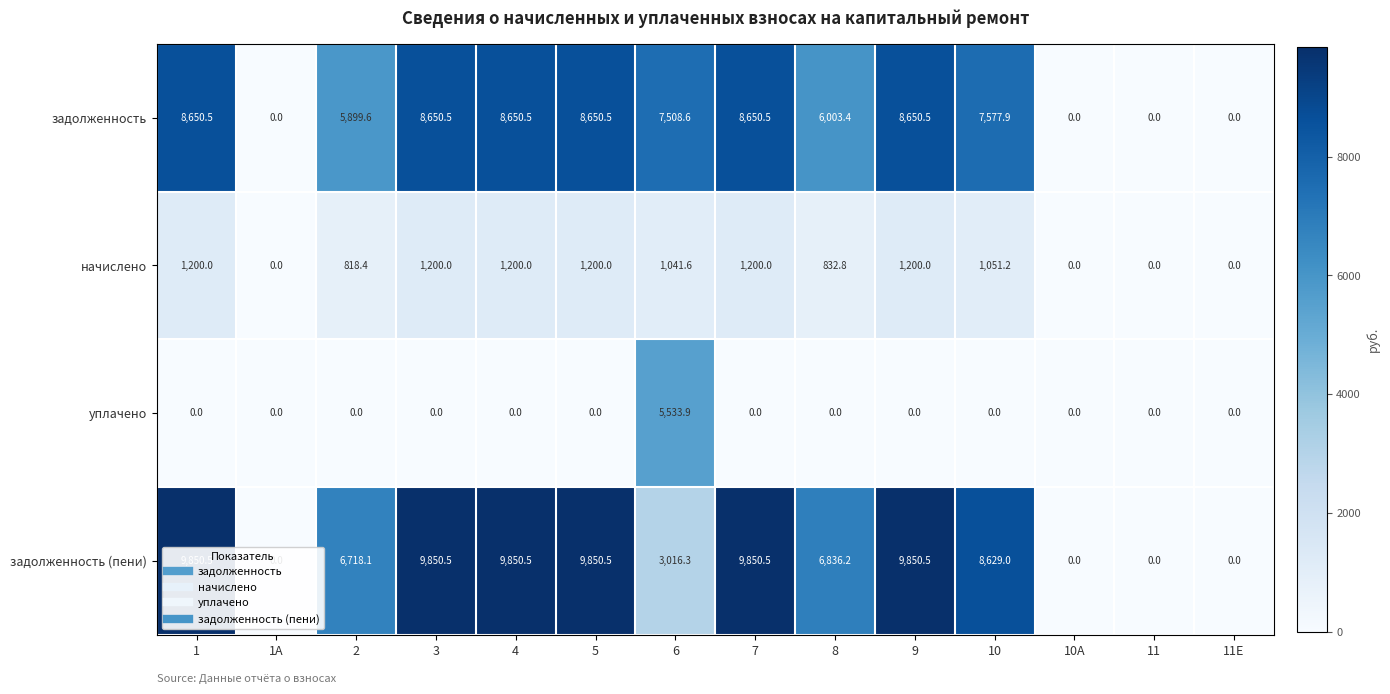

What is the average value of the уплачено series?

395.3